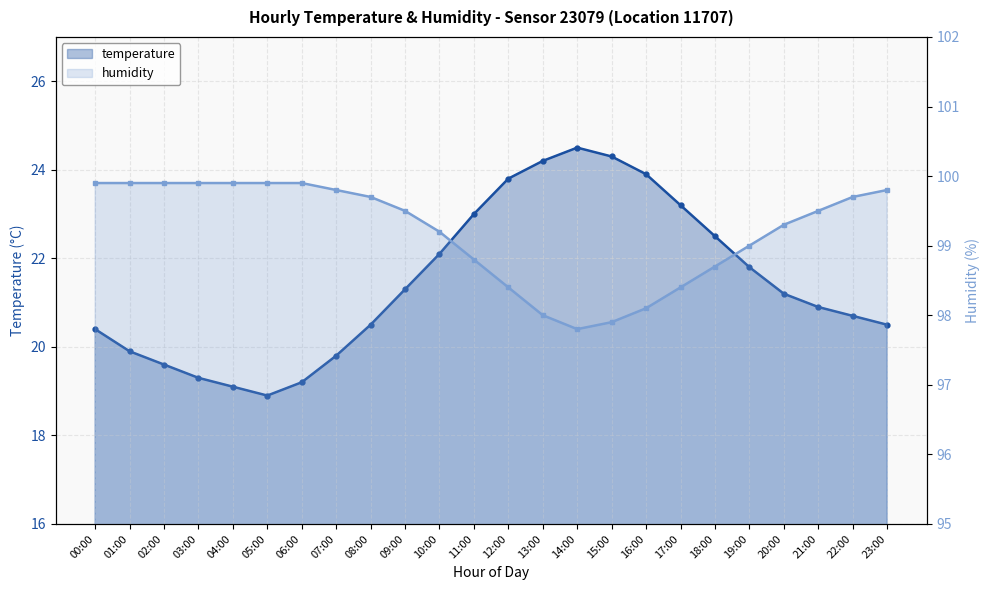

What is the spread (max minus min) of values at 03:00?

80.6